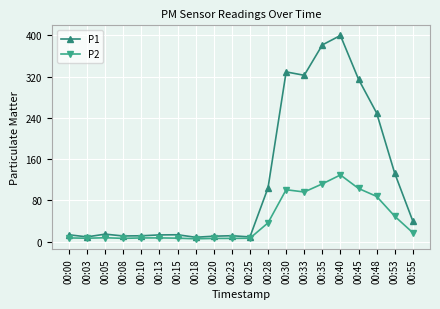

Rank the series by their average value, from highest to lowest.

P1, P2